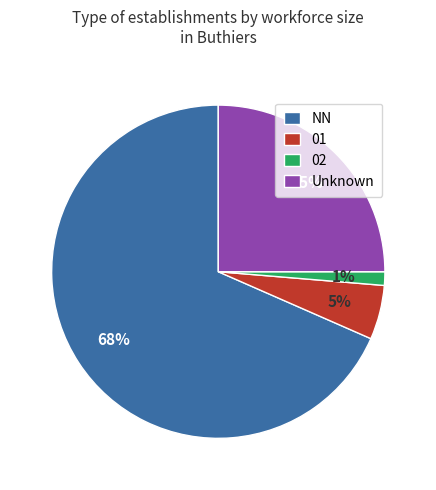

Which has a higher value, Unknown or 01?

Unknown